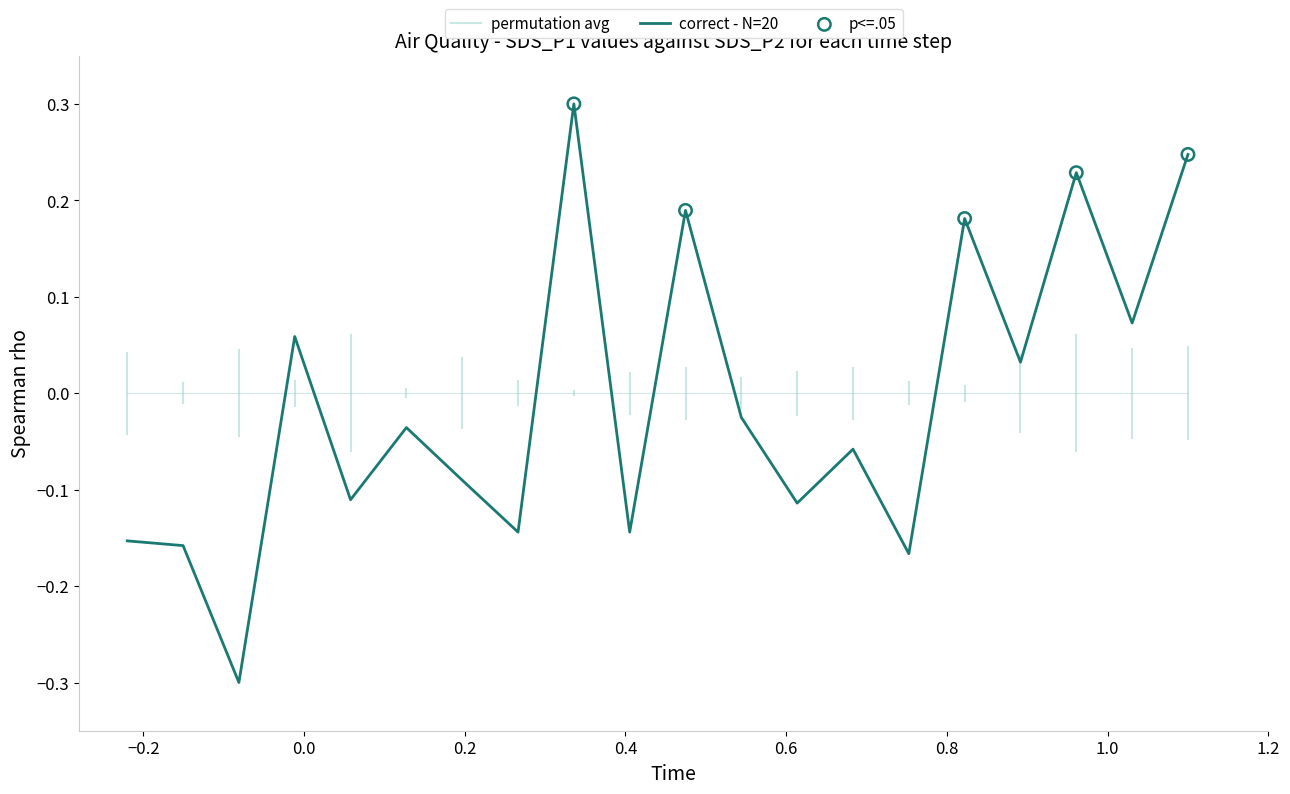

What is the highest value of the correct - N=20 series?

0.3